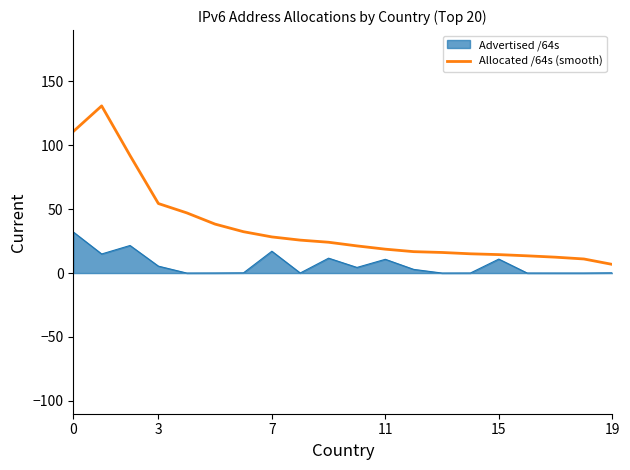

Which series has the largest range (max minus min)?

Allocated /64s (smooth)